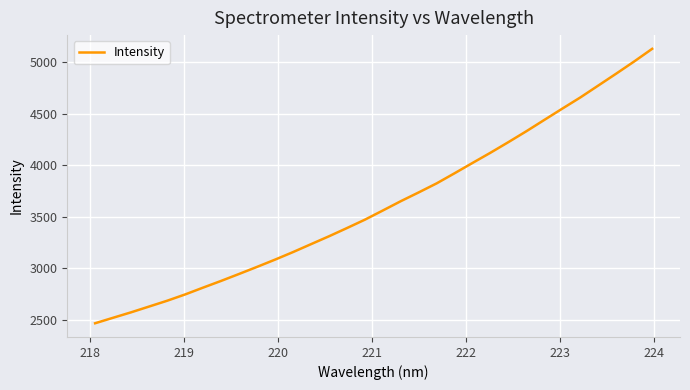

Reading left to right, transcribe all the data shown in this chart.

2465.0	2518.4	2571.3	2627.4	2683.6	2744.8	2811.2	2876.3	2944.0	3012.7	3083.2	3156.5	3233.4	3310.0	3389.9	3471.6	3560.9	3651.5	3737.1	3825.0	3923.6	4023.9	4123.3	4226.5	4332.3	4442.4	4551.9	4660.2	4775.9	4891.8	5009.9	5132.7